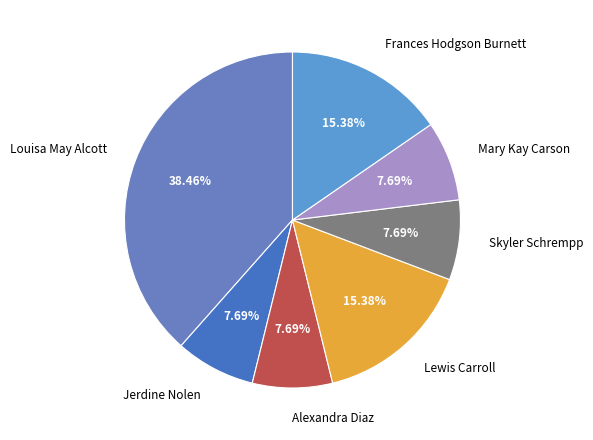

To the nearest percent, what is the average slice percentage?

14%